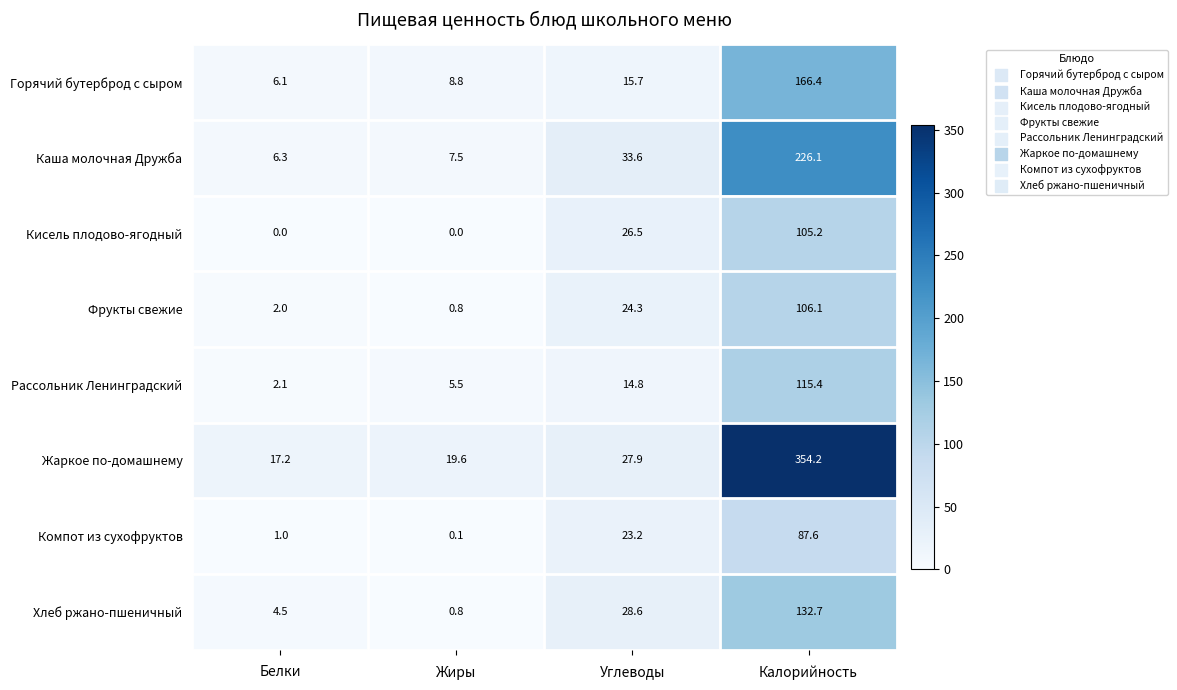

What is the maximum value shown in the chart?

354.2